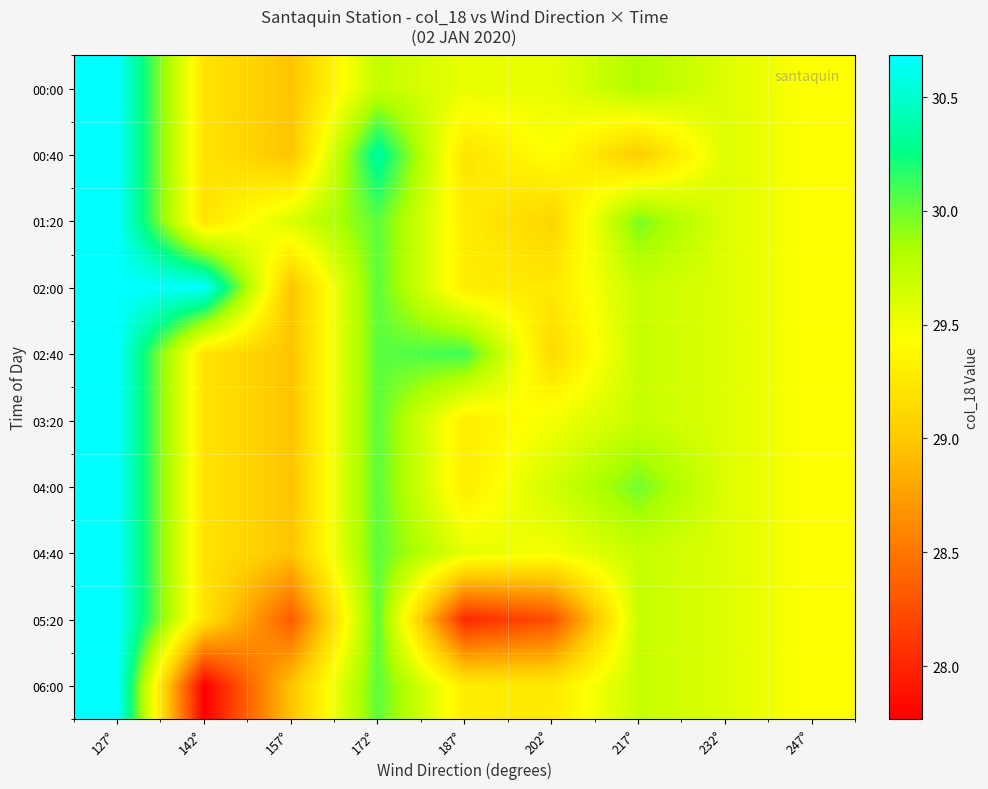

What is the total value across all series at 232°?

295.9